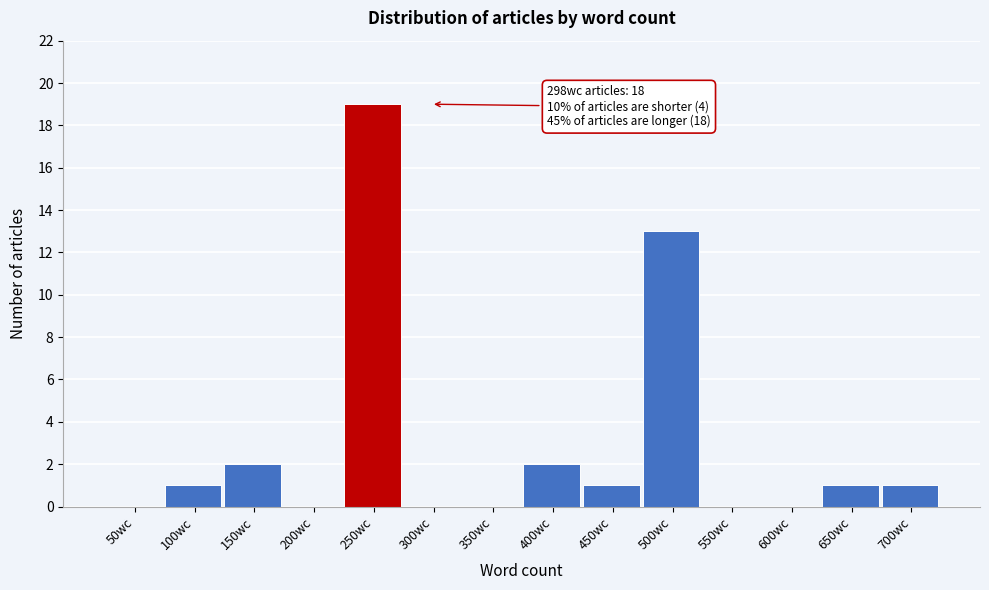

Reading left to right, what are all the values shown in this chart?

50wc=0	100wc=1	150wc=2	200wc=0	250wc=19	300wc=0	350wc=0	400wc=2	450wc=1	500wc=13	550wc=0	600wc=0	650wc=1	700wc=1